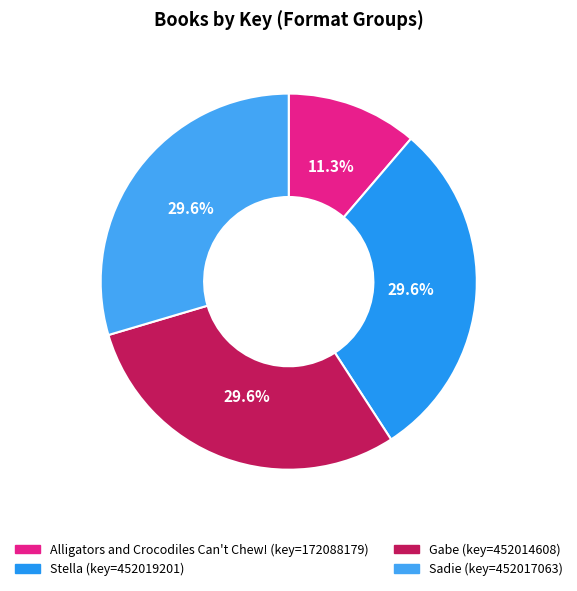

Does Sadie account for over 50% of the chart?

No